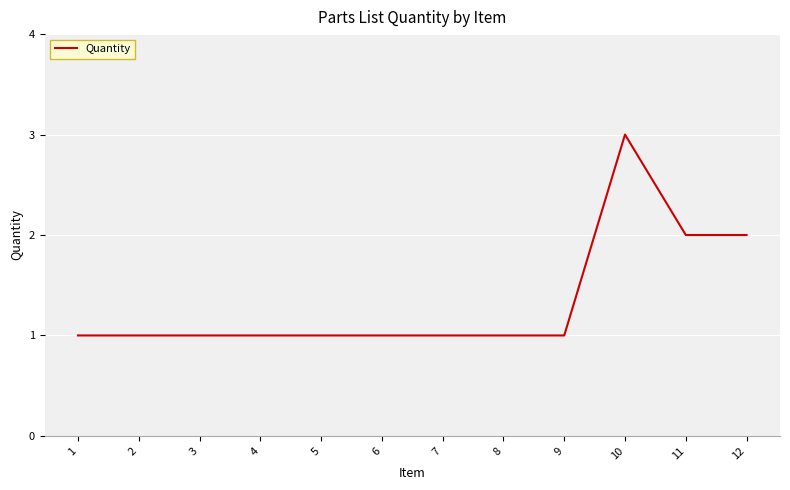

What is the sum of the values at 6 and 7?

2